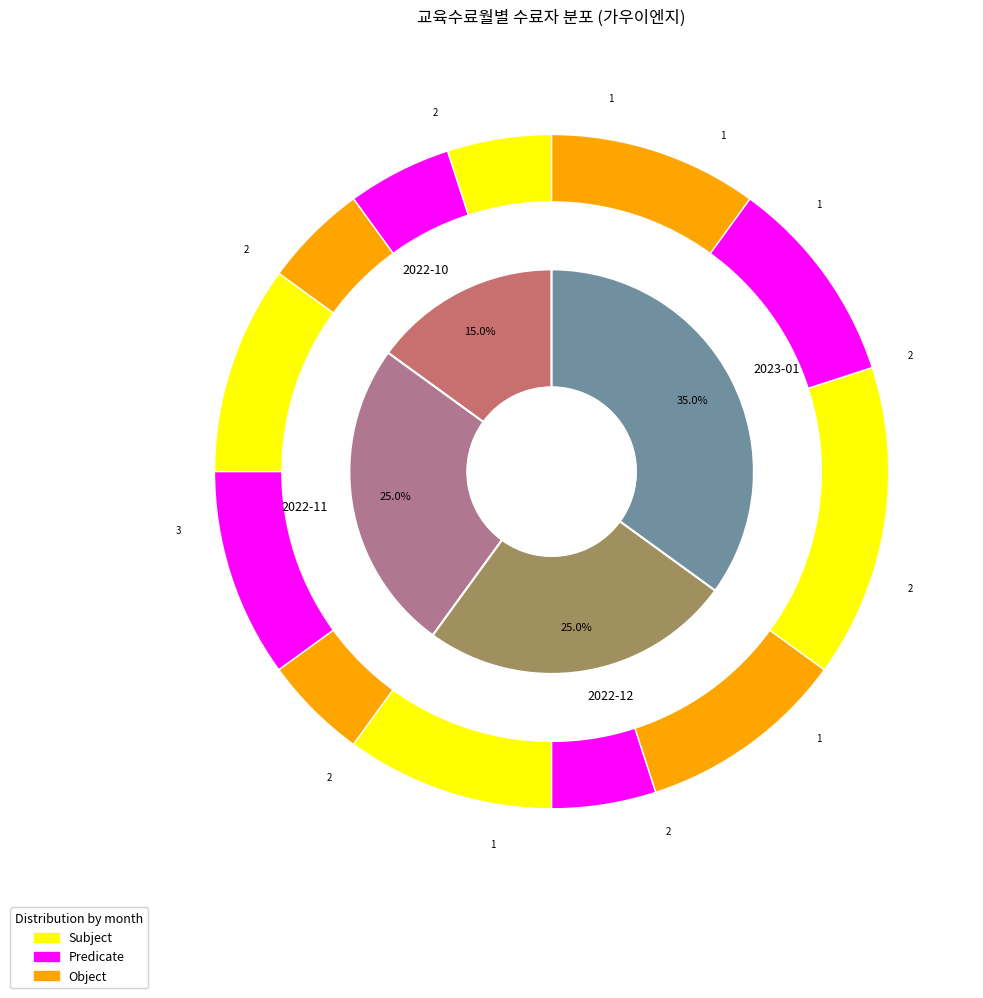

To the nearest percent, what is the average slice percentage?

25%